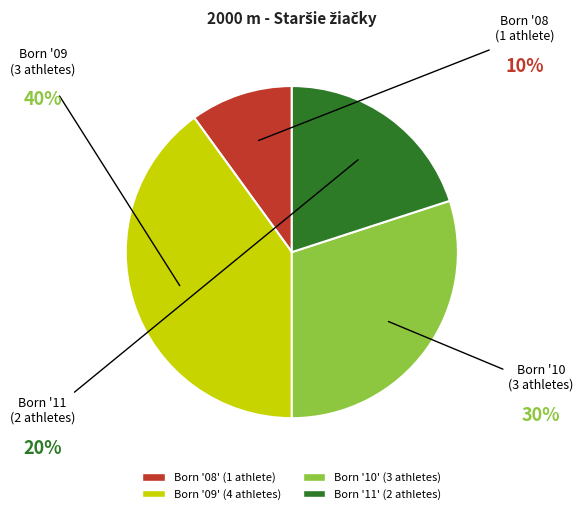

Is there any slice that represents more than half of the pie?

No